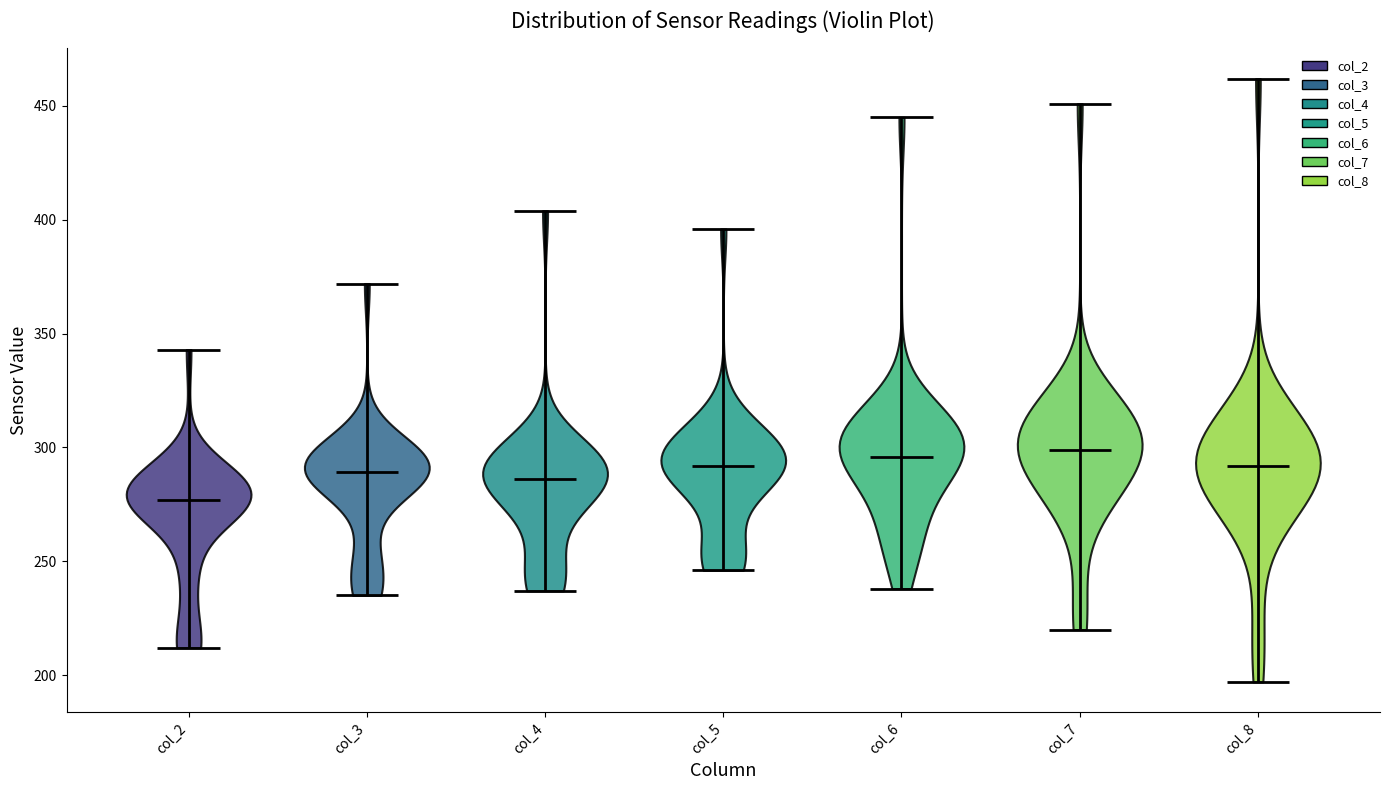

Reading left to right, read every violin against the y-axis: where its median line is, and the lowest and highest points it reaches. The values are not printed on the chart, so give them approximately, as read against the axis.

col_2: median line 275, lowest point 210, highest point 345
col_3: median line 290, lowest point 235, highest point 370
col_4: median line 285, lowest point 235, highest point 405
col_5: median line 290, lowest point 245, highest point 395
col_6: median line 295, lowest point 240, highest point 445
col_7: median line 300, lowest point 220, highest point 450
col_8: median line 290, lowest point 195, highest point 460